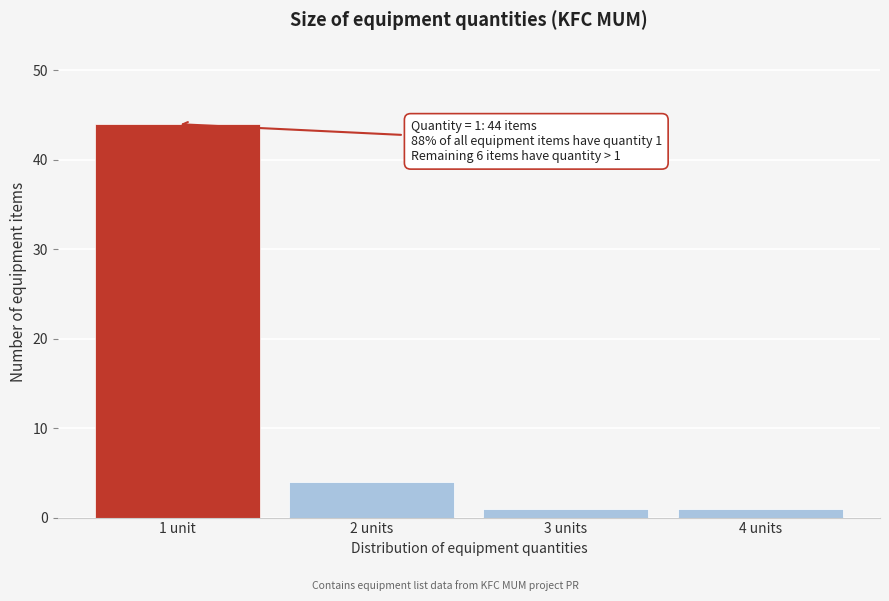

Reading right to left, list all the values displayed in this chart.

4 units=1	3 units=1	2 units=4	1 unit=44